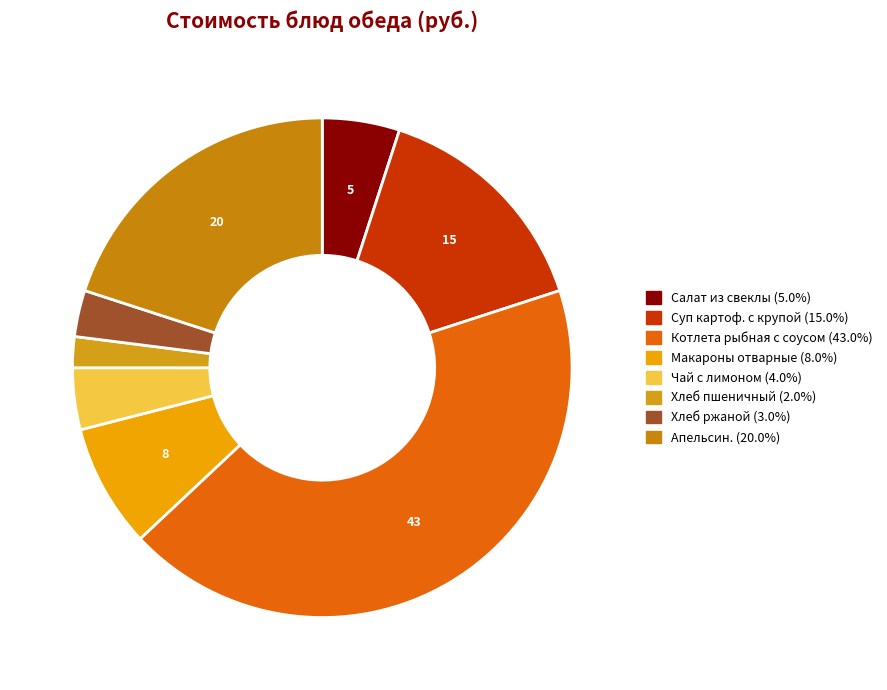

How many segments does this pie chart have?

8